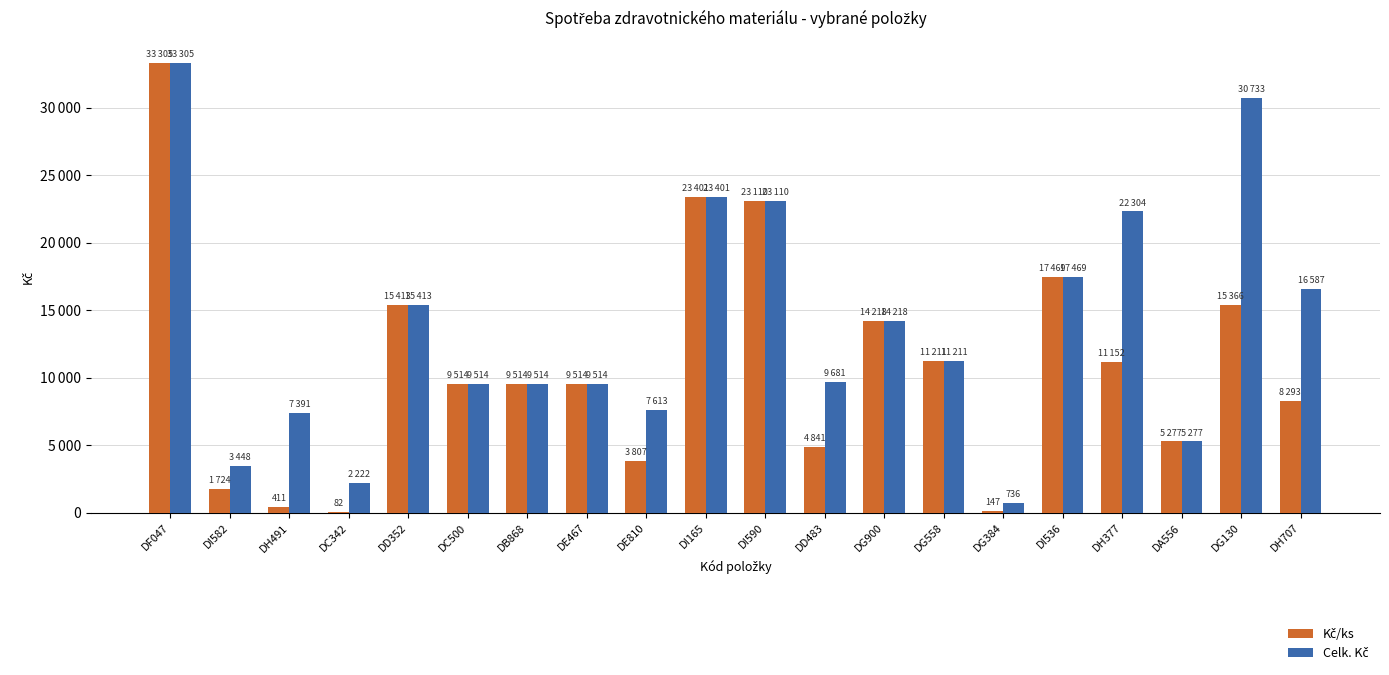

What is the greatest value displayed?

33305.2